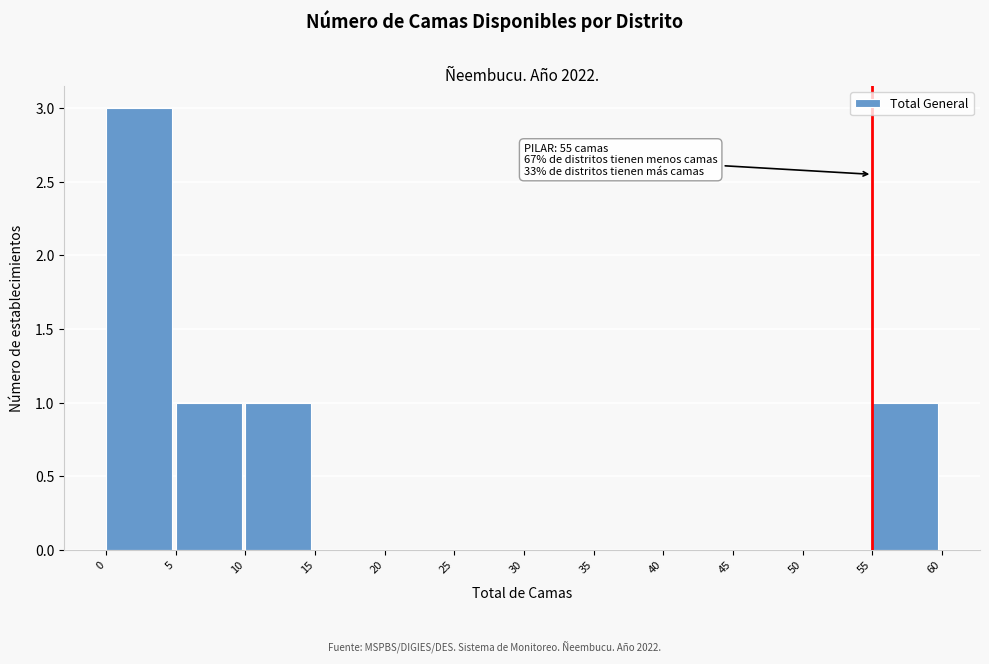

Over which range of the x-axis is the bar tallest?

0 to 5